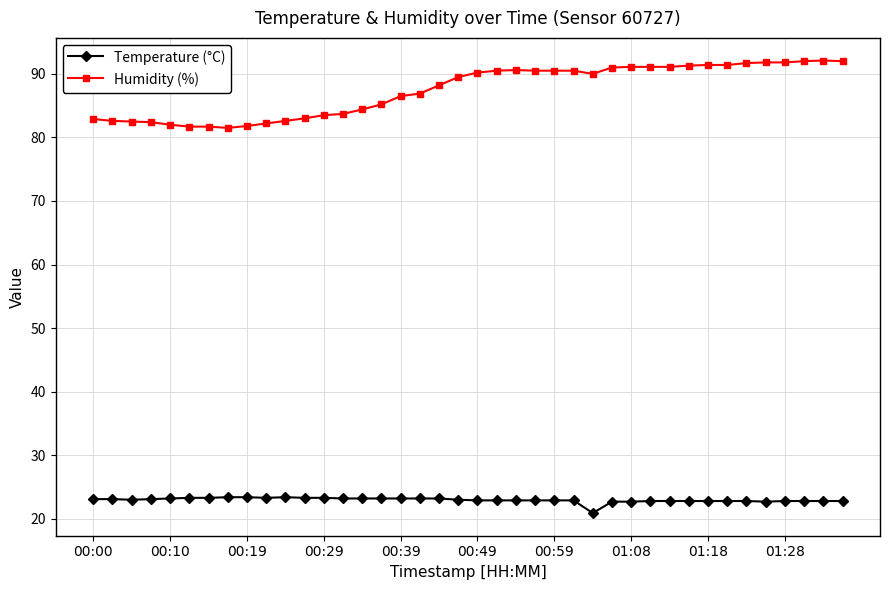

True or false: Temperature (°C) has more than 0 interior local peaks.

True